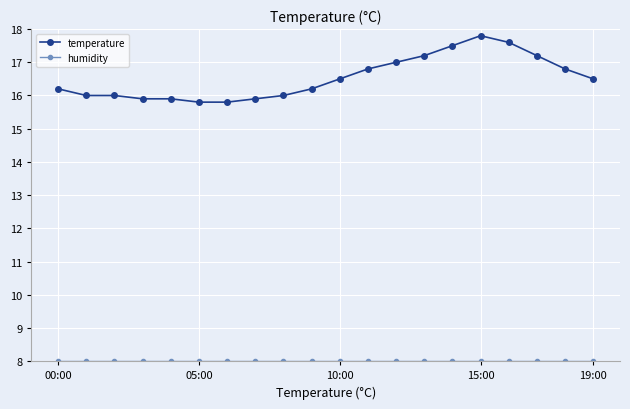

How many distinct data groups are displayed?

2